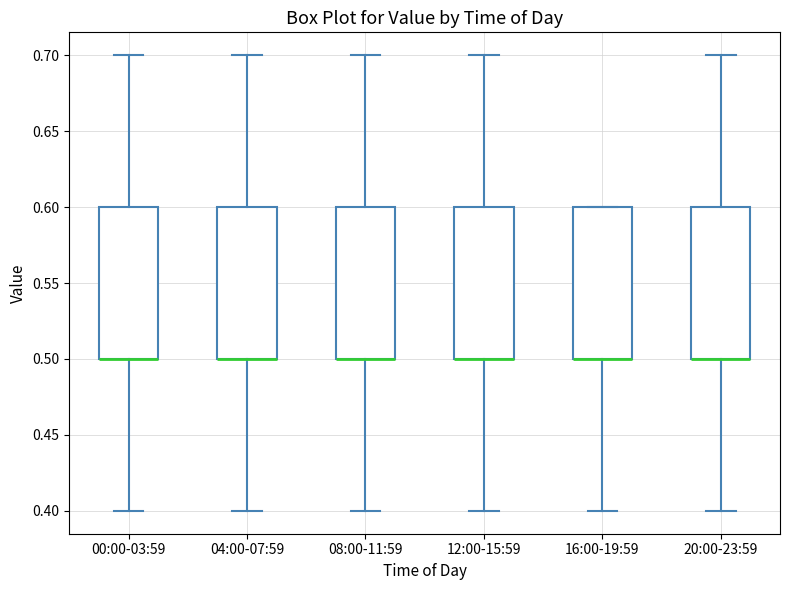

Reading left to right, read every box against the y-axis: the position of its median line, the range the box covers, and the ends of its whiskers. The values are not printed on the chart, so give them approximately, as read against the axis.

00:00-03:59: median 0.5 (drawn on the box's lower edge), box 0.5 to 0.6, whiskers 0.4 to 0.7
04:00-07:59: median 0.5 (drawn on the box's lower edge), box 0.5 to 0.6, whiskers 0.4 to 0.7
08:00-11:59: median 0.5 (drawn on the box's lower edge), box 0.5 to 0.6, whiskers 0.4 to 0.7
12:00-15:59: median 0.5 (drawn on the box's lower edge), box 0.5 to 0.6, whiskers 0.4 to 0.7
16:00-19:59: median 0.5 (drawn on the box's lower edge), box 0.5 to 0.6, whiskers 0.4 to 0.6
20:00-23:59: median 0.5 (drawn on the box's lower edge), box 0.5 to 0.6, whiskers 0.4 to 0.7